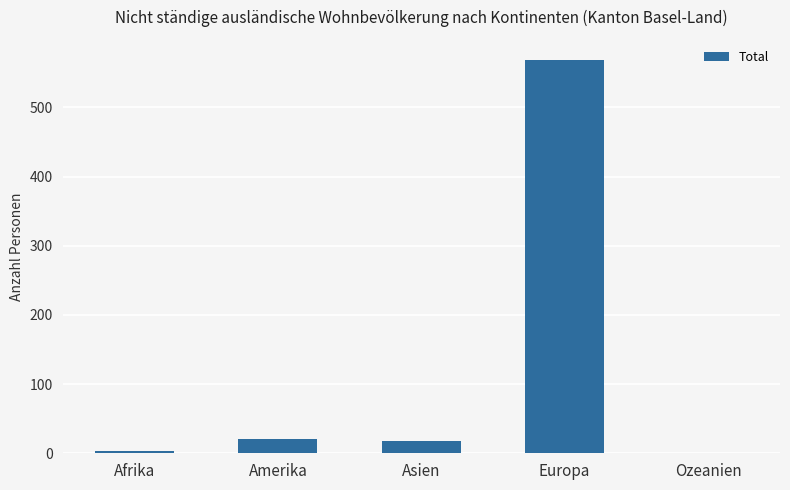

What is the sum of all values?

611